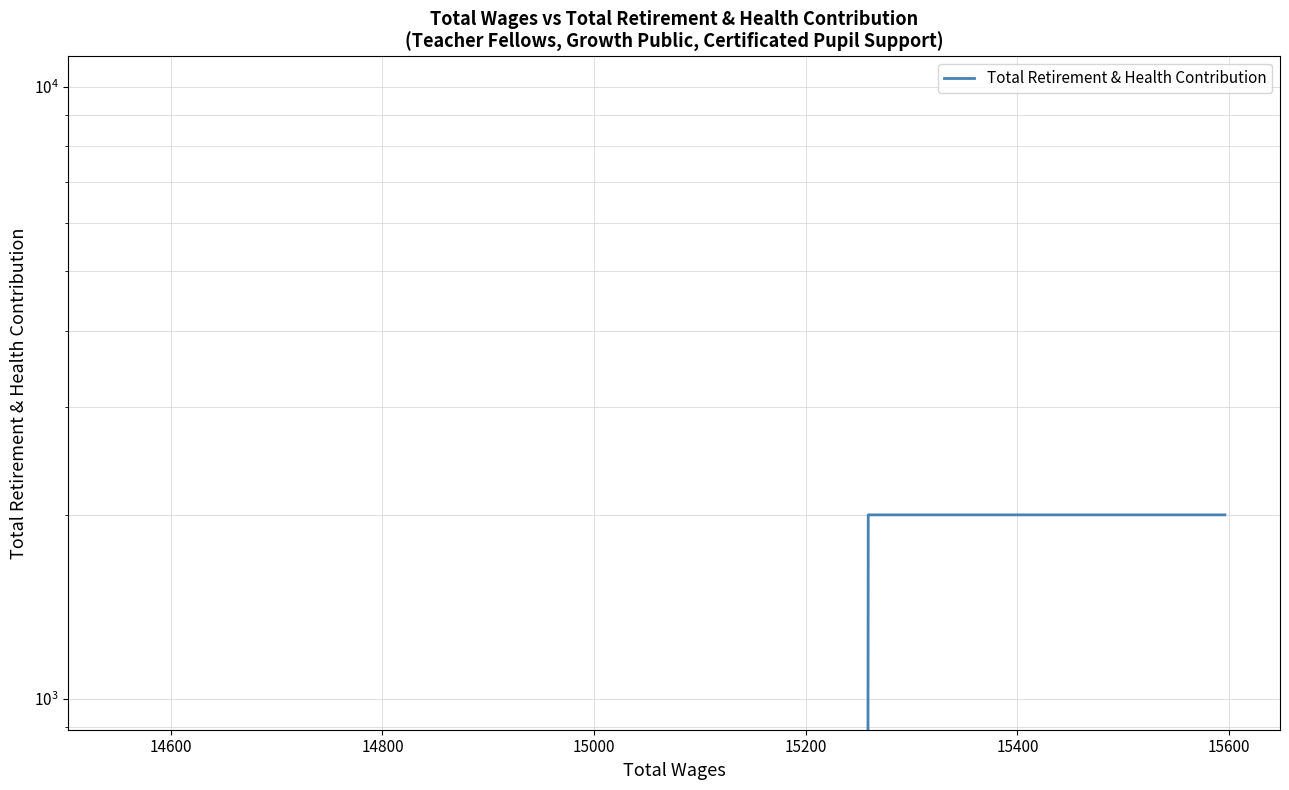

How many lines are shown in the chart?

1